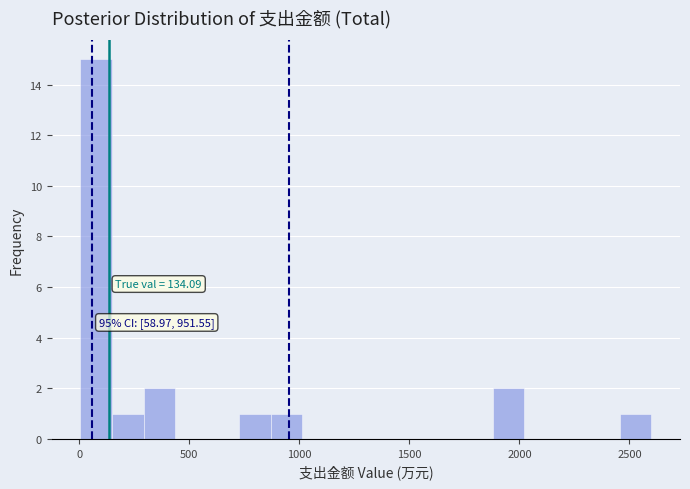

Around what value on the x-axis is the tallest bar? Give the approximate position of its centre, as read against the axis.

100